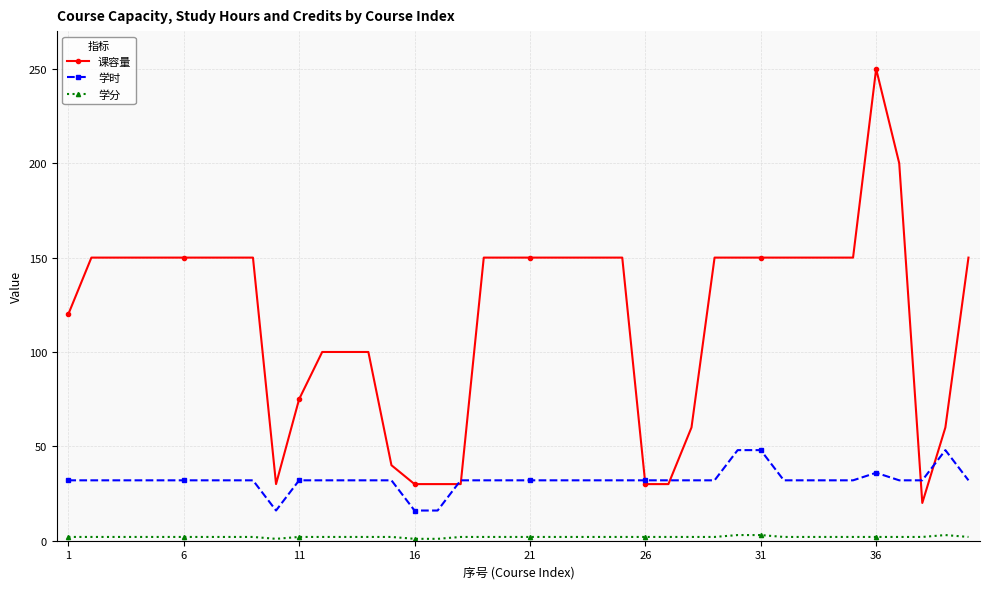

What are all the series names shown in the legend?

课容量, 学时, 学分